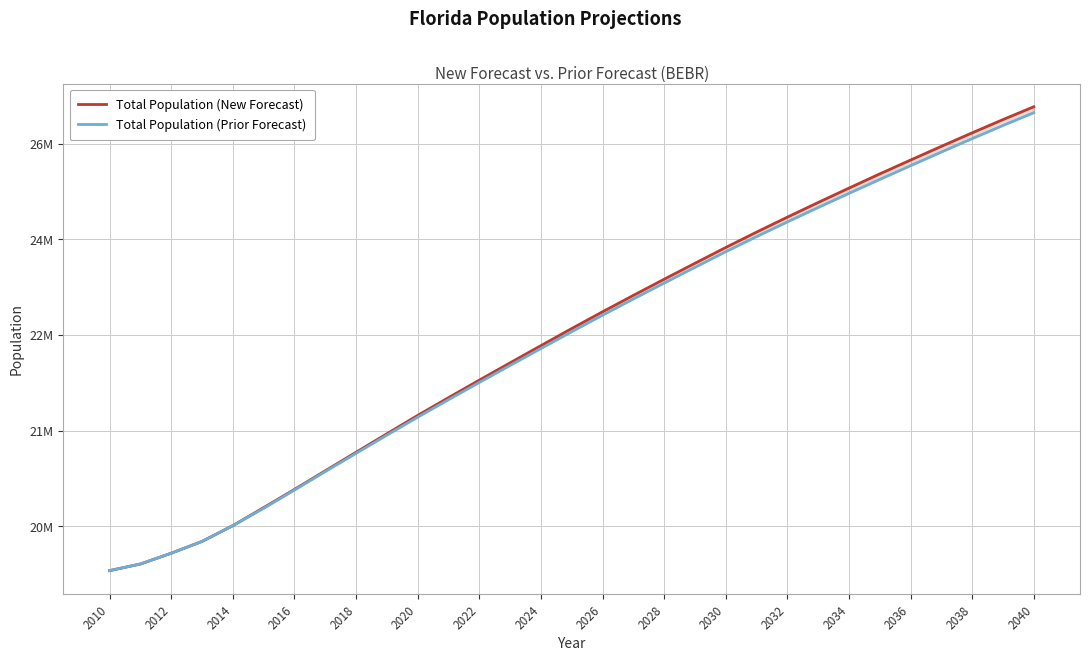

Count the number of data series in this chart.

2